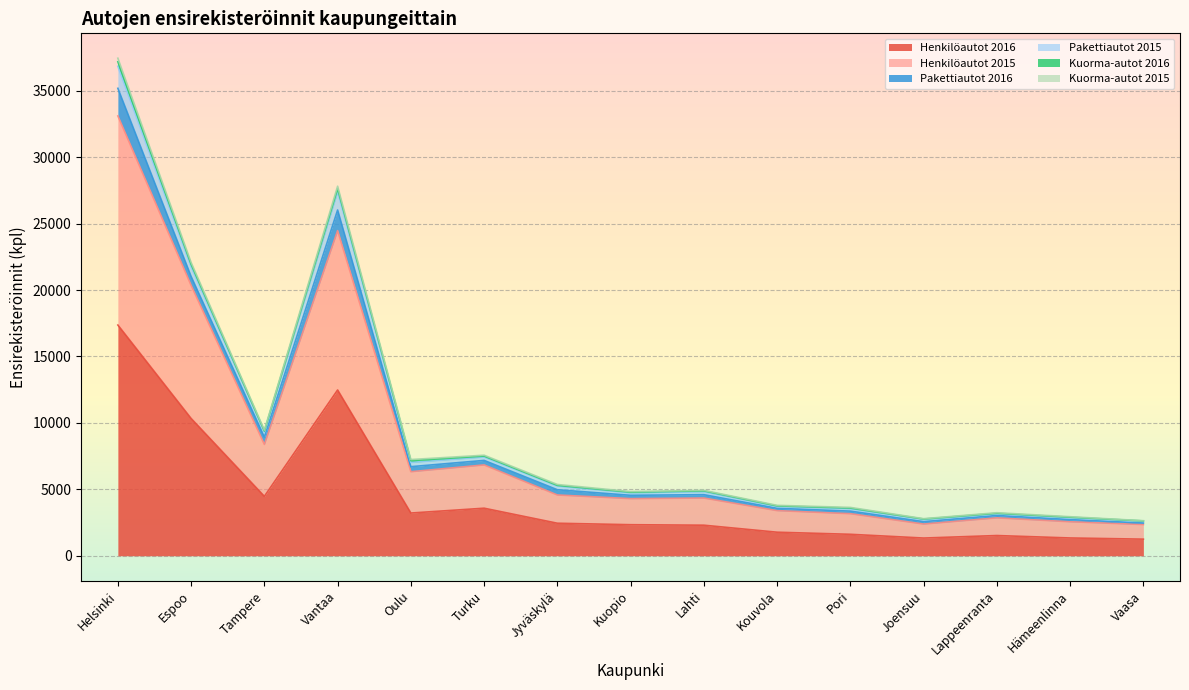

Where does the Henkilöautot 2015 series first go above 4344?

Helsinki